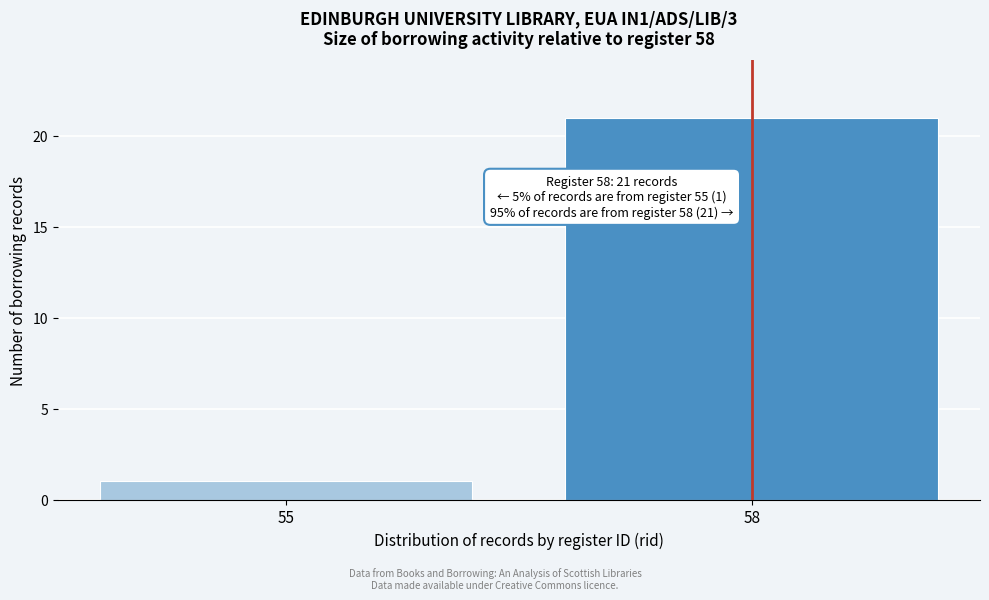

Reading right to left, list all the values displayed in this chart.

58=21	55=1